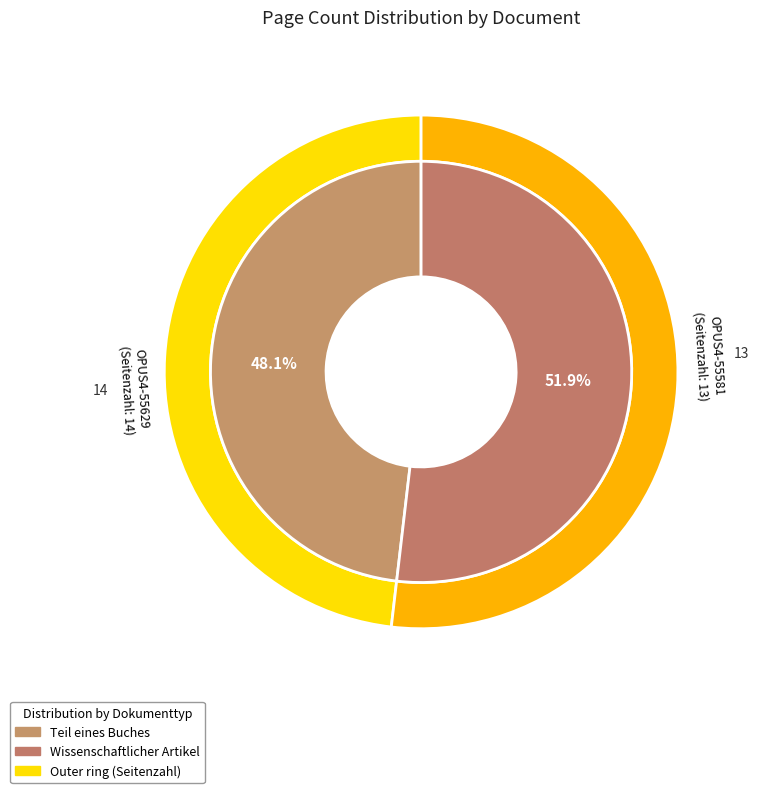

To the nearest percent, what portion does OPUS4-55581 represent?

48%